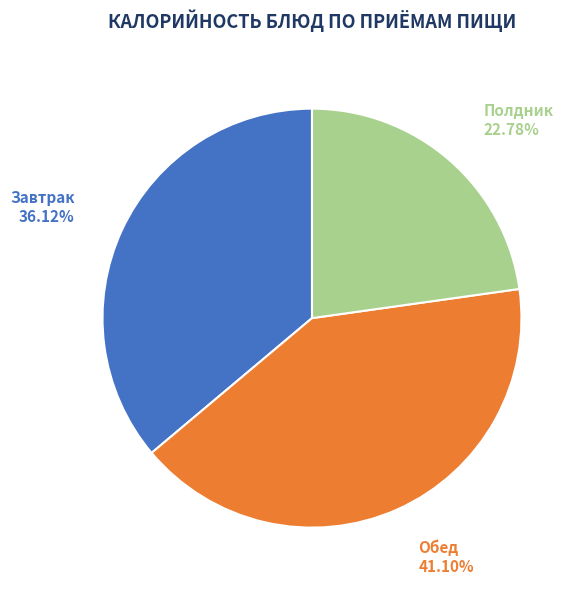

Which category has the smallest portion of the pie?

Полдник